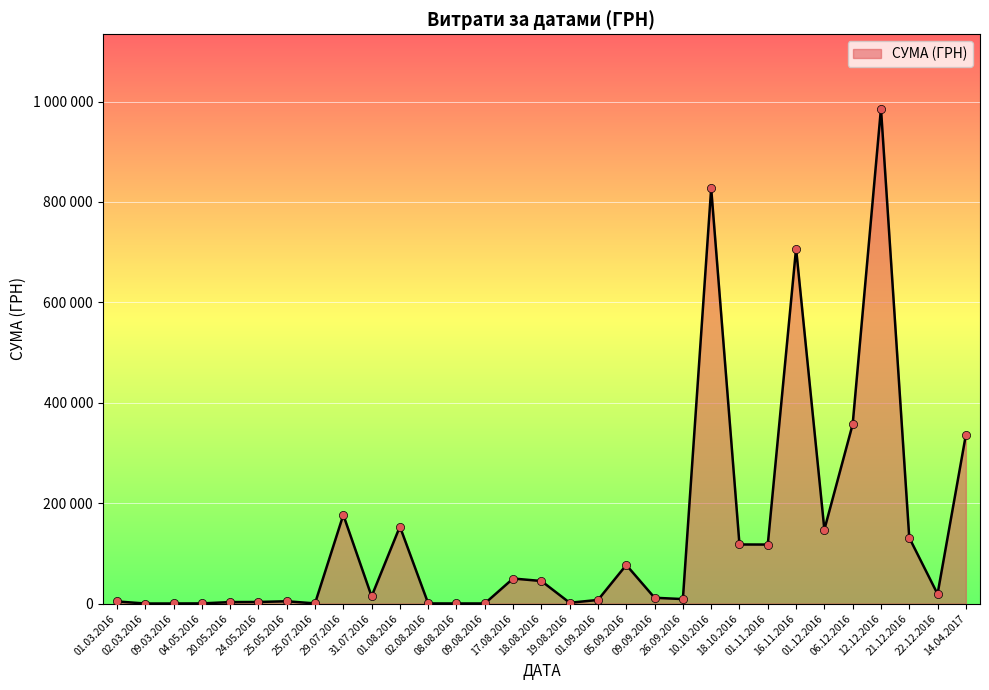

Is this an area chart (filled region under the line)?

Yes